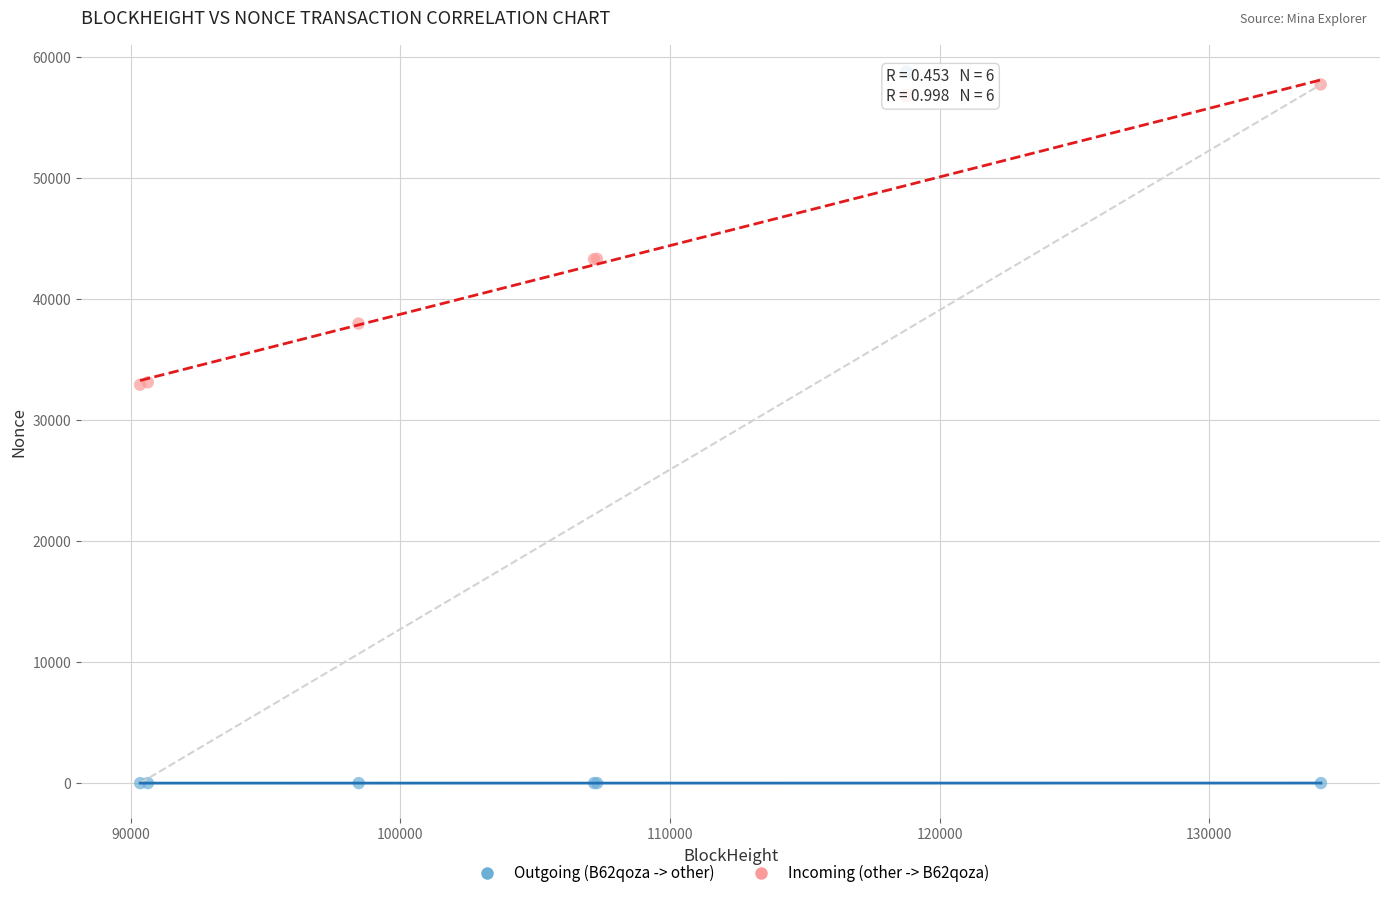

Which series has the largest Y range (max minus min)?

Incoming (other -> B62qoza)